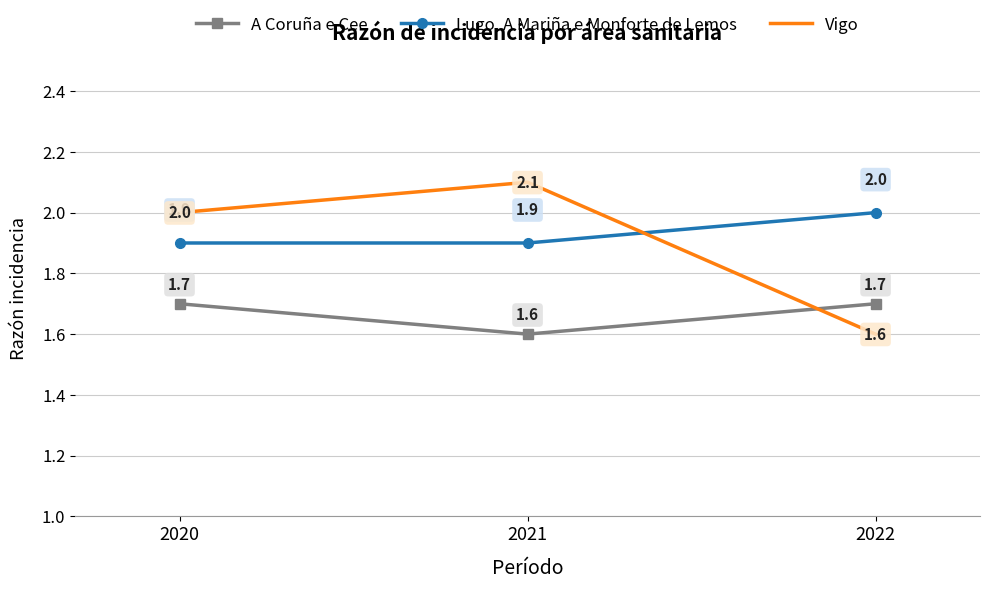

True or false: Vigo has a value of 1.6 at 2022.

True